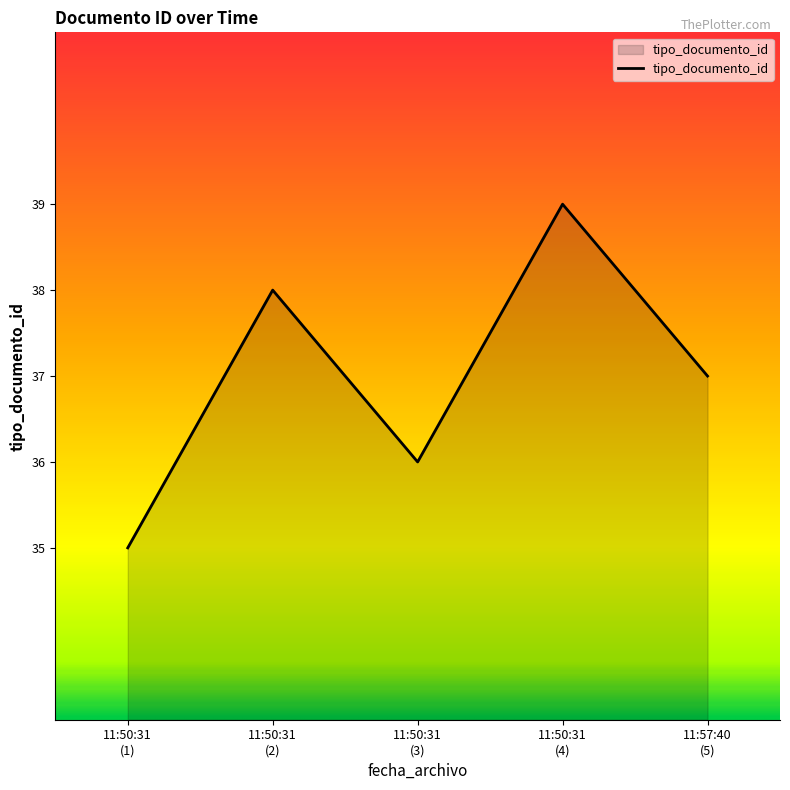

Where is the data nearest to the value 37?

11:57:40
(5)